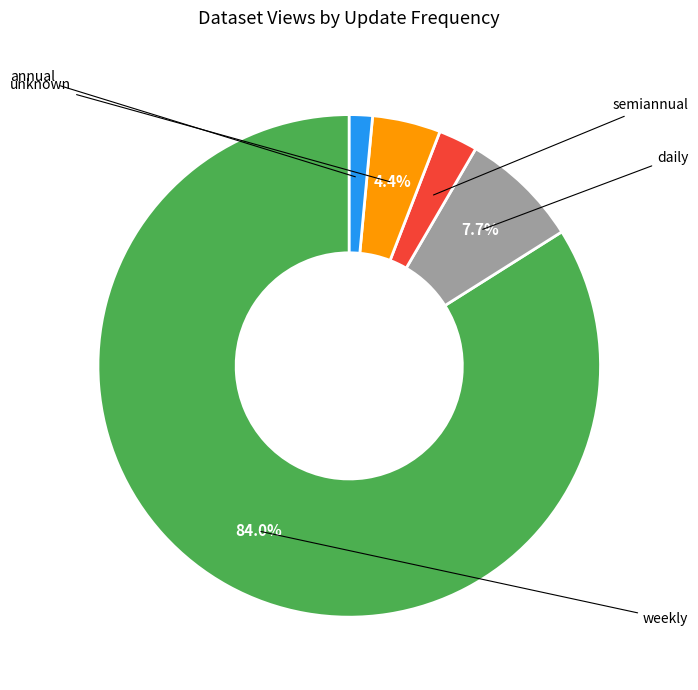

Does any single category account for the majority?

Yes